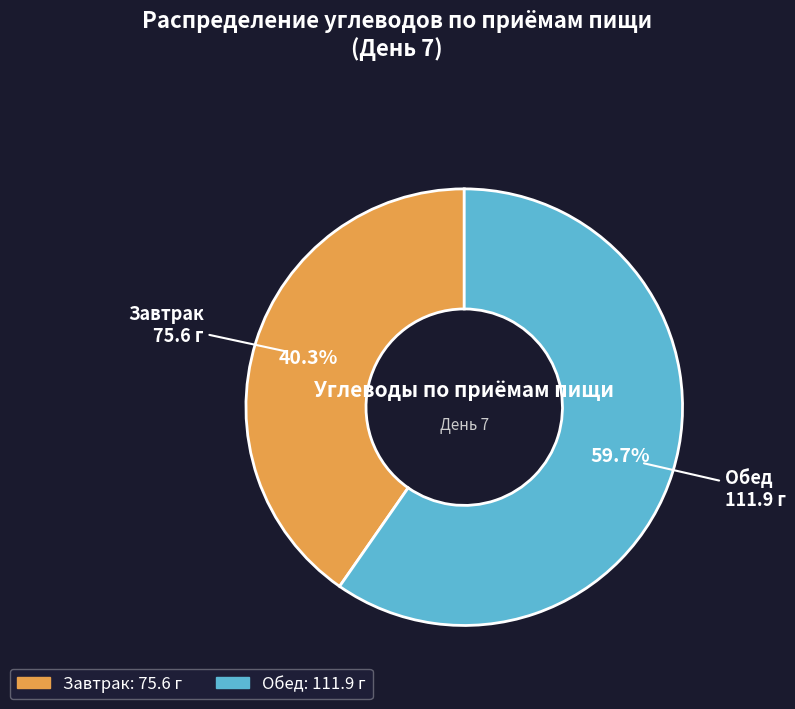

Does Завтрак account for over 50% of the chart?

No